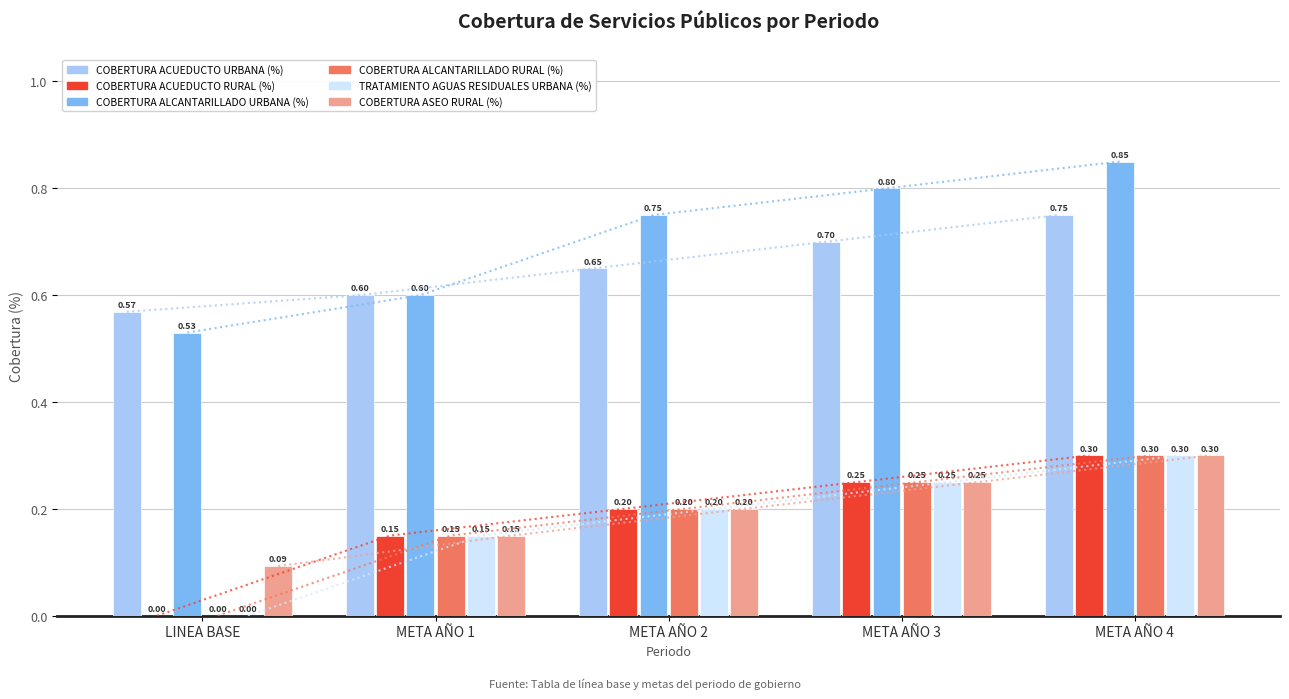

Are the bars horizontal?

No